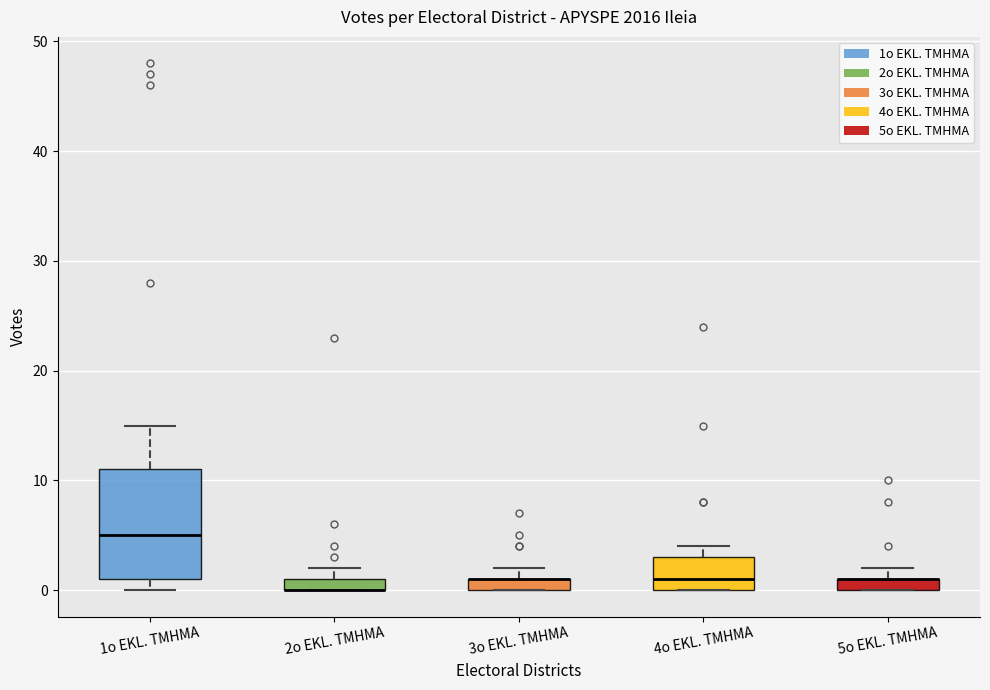

Which box is the tallest, from its lower edge to its upper edge?

1o EKL. TMHMA